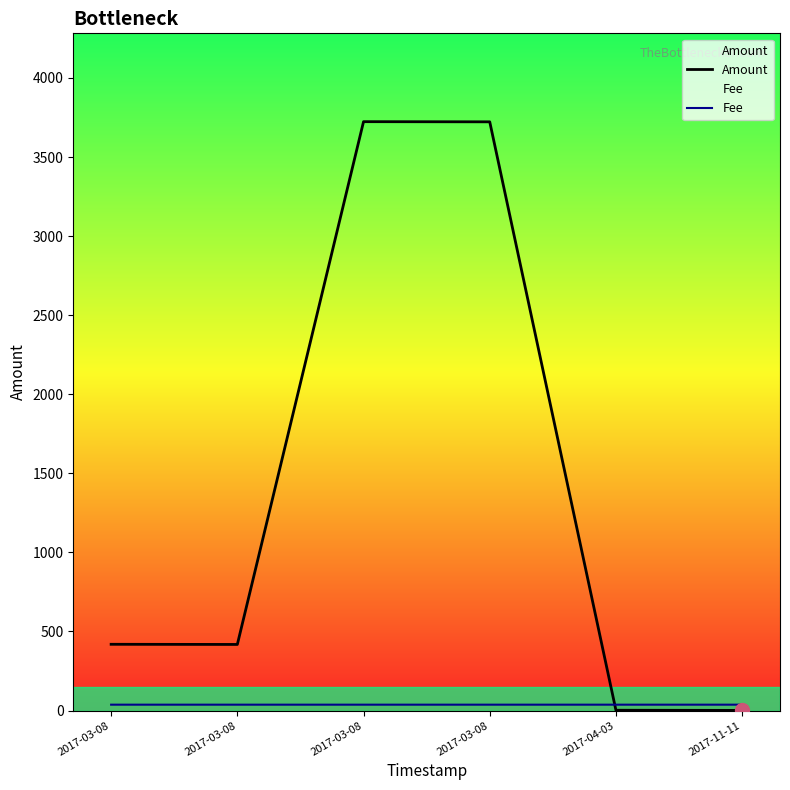

What is the total value across all series at 2017-03-08?

456.3